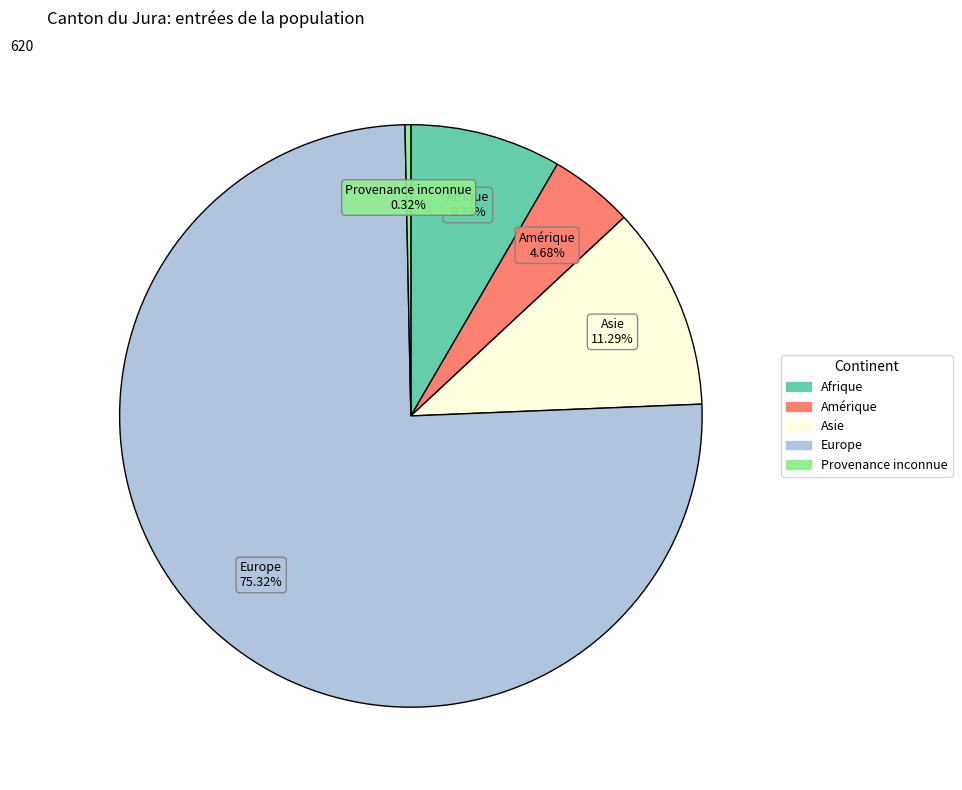

Is the sum of Europe and Amérique greater than half?

Yes